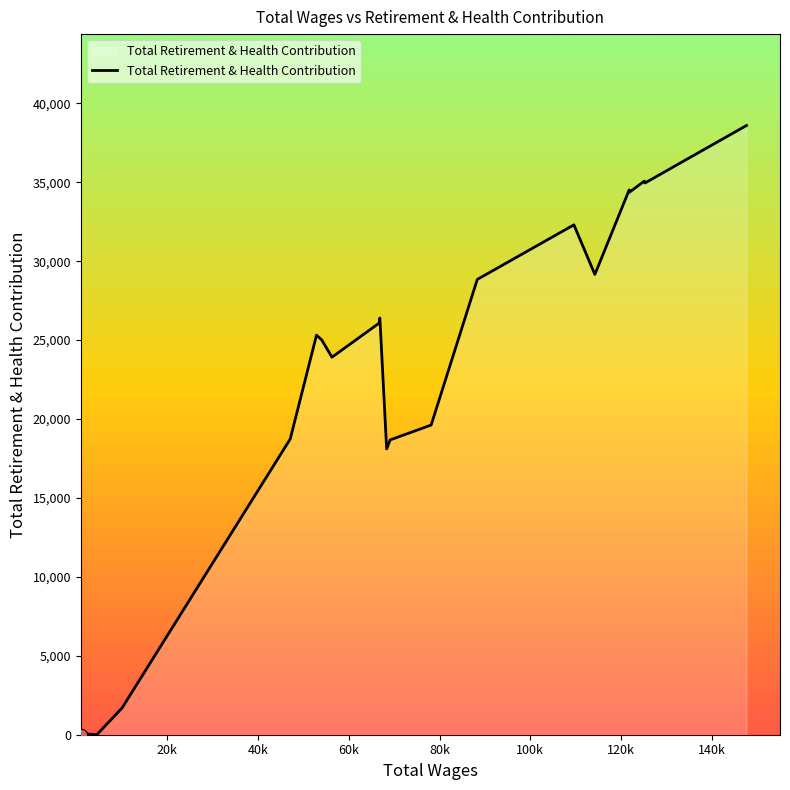

What is the greatest value displayed?

38597